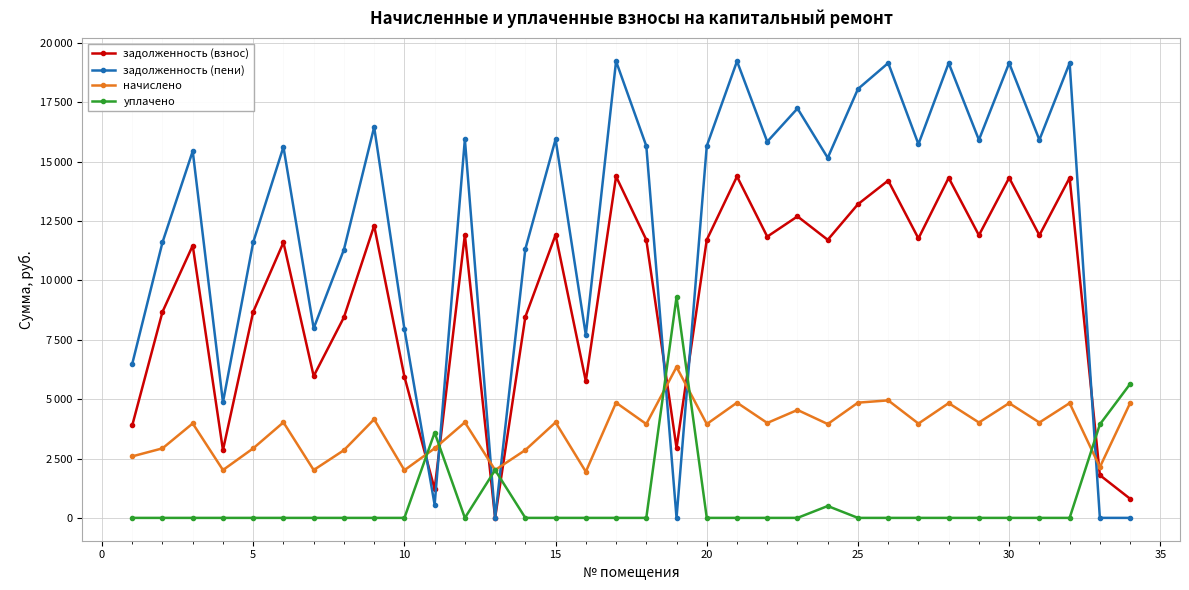

How many interior local valleys does the задолженность (пени) series have?

11